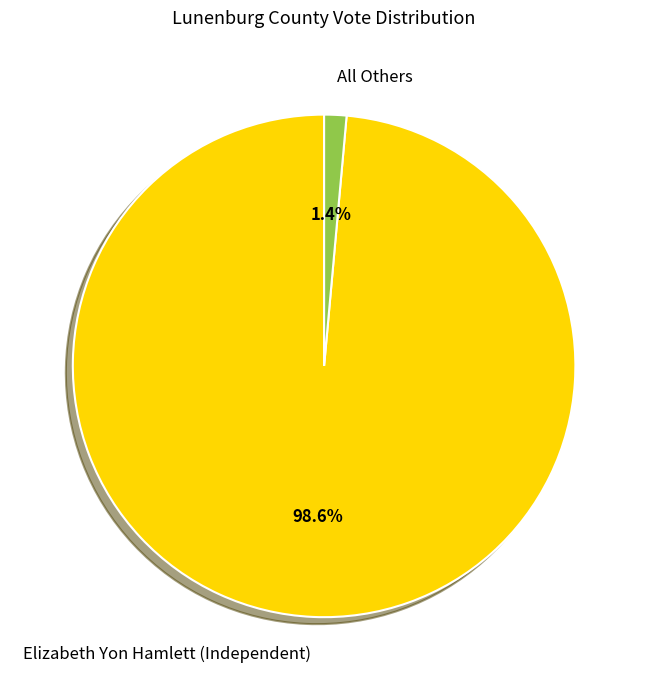

Does All Others represent more than half of the total?

No